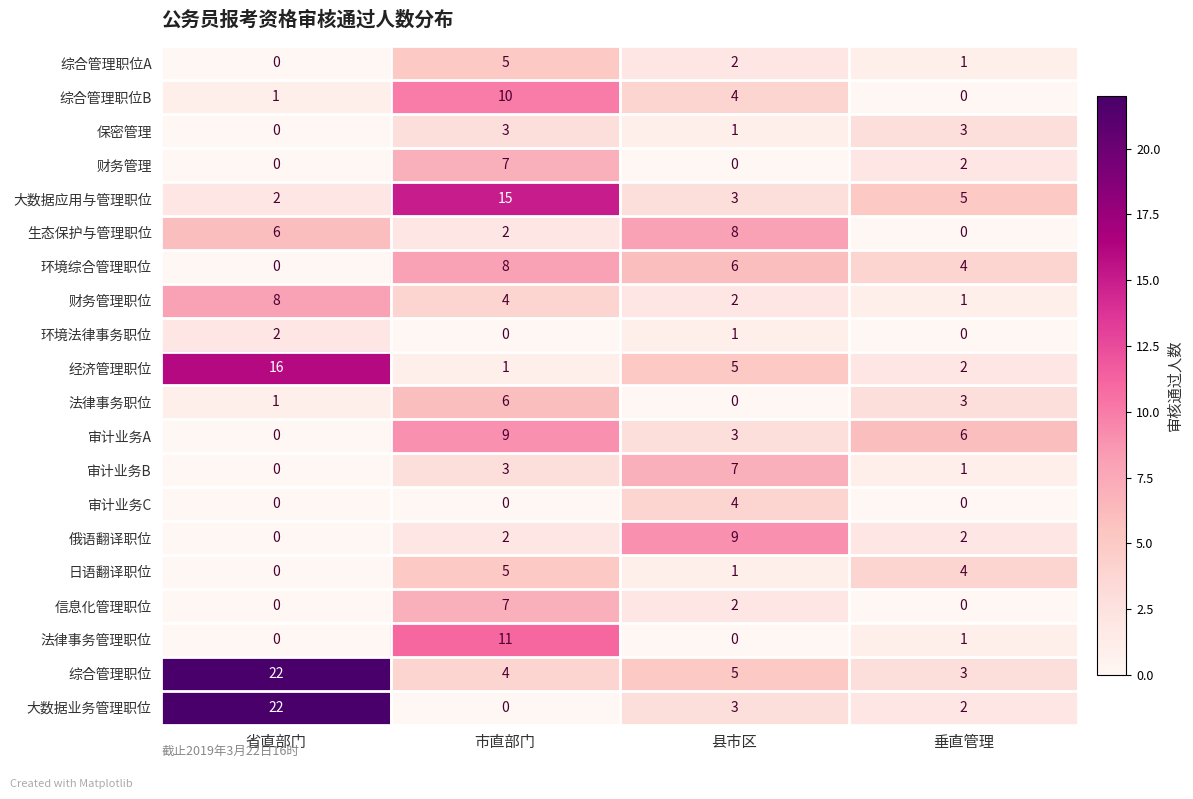

At which label does 大数据业务管理职位 reach its minimum?

市直部门